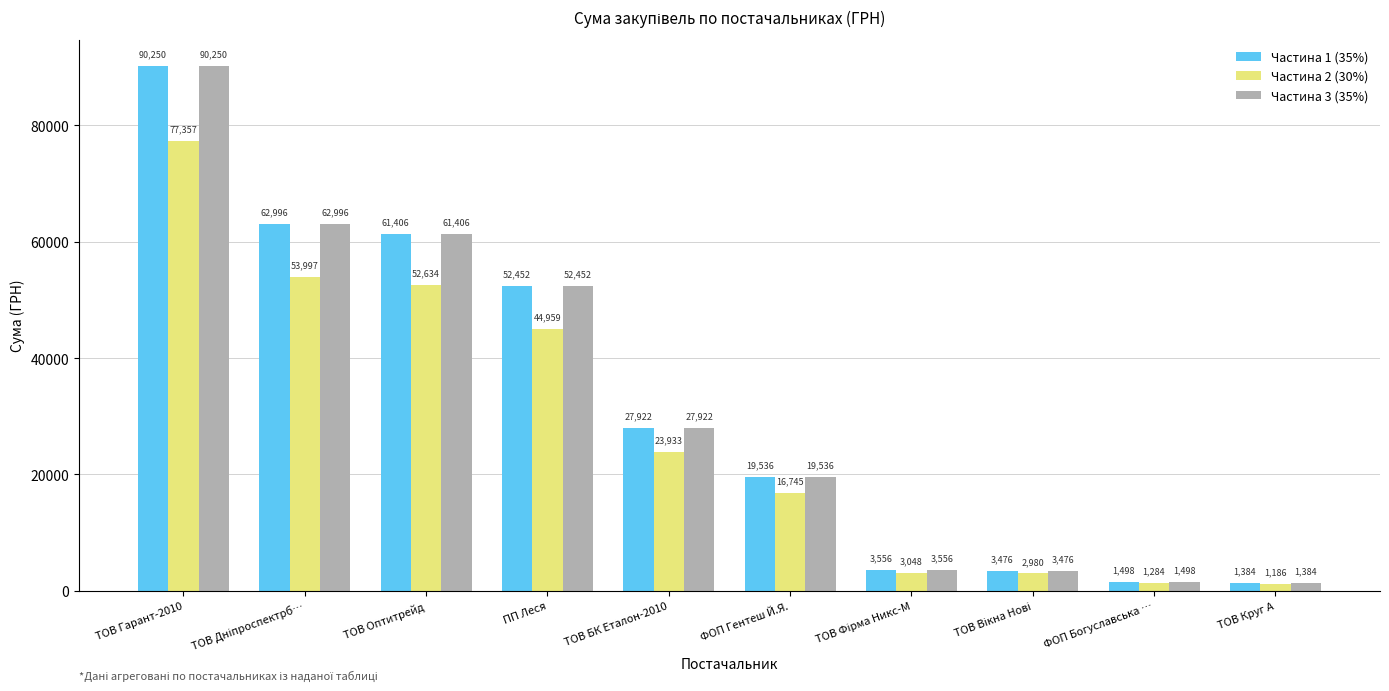

Is the value of Частина 3 (35%) at ФОП Богуславська … greater than the value of Частина 1 (35%) at ПП Леся?

No